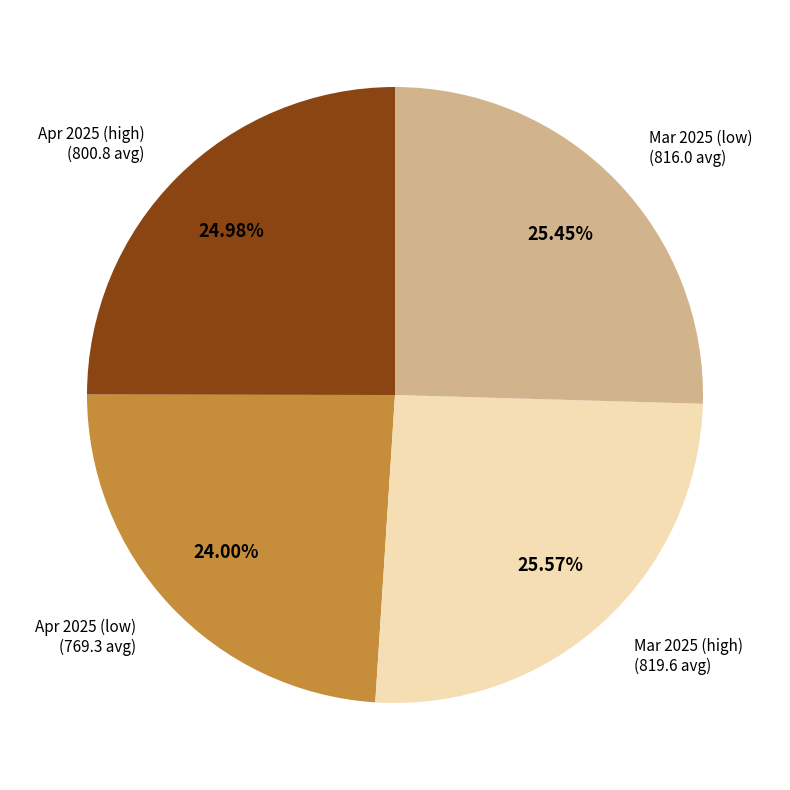

Is there any slice that represents more than half of the pie?

No